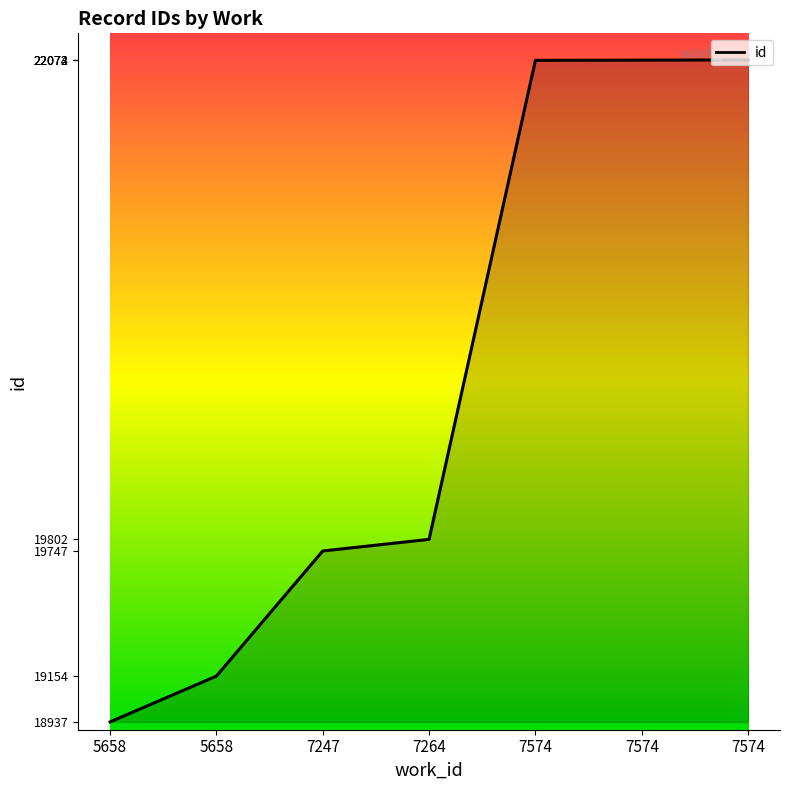

How many lines are shown in the chart?

1